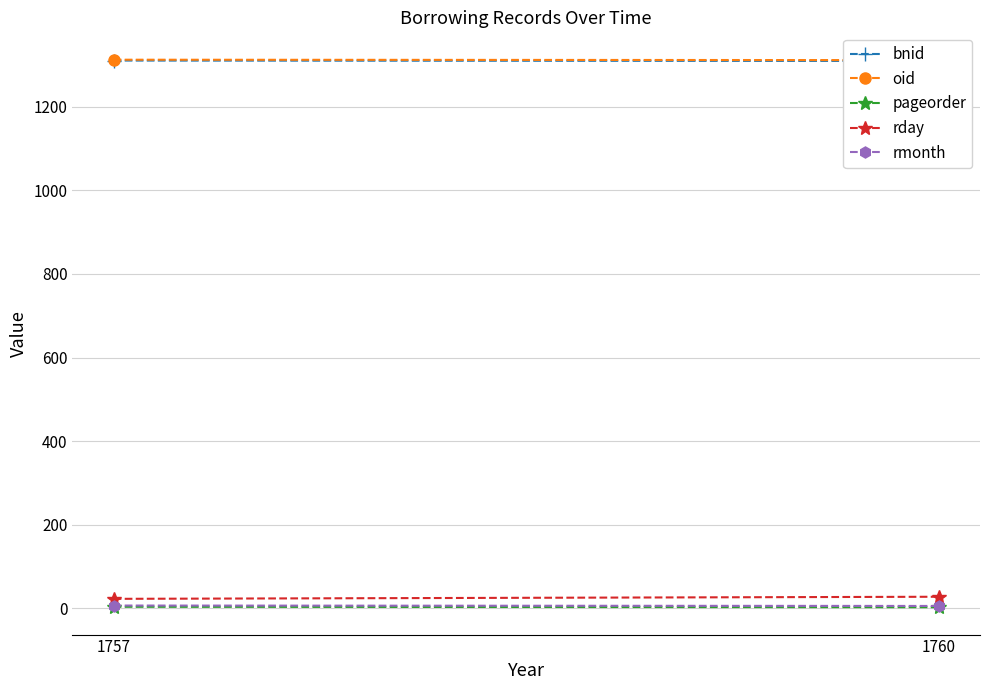

What is the value of the bnid point at the 2nd from the left?

1309